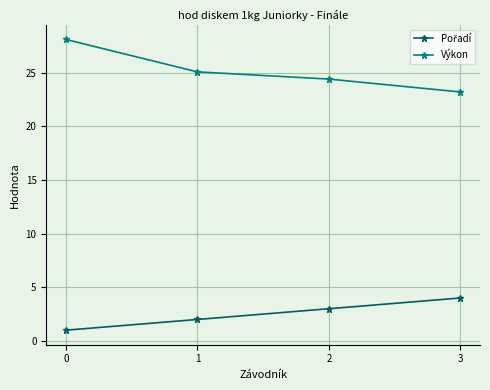

Is it true that Výkon equals 28.1 at 0?

True